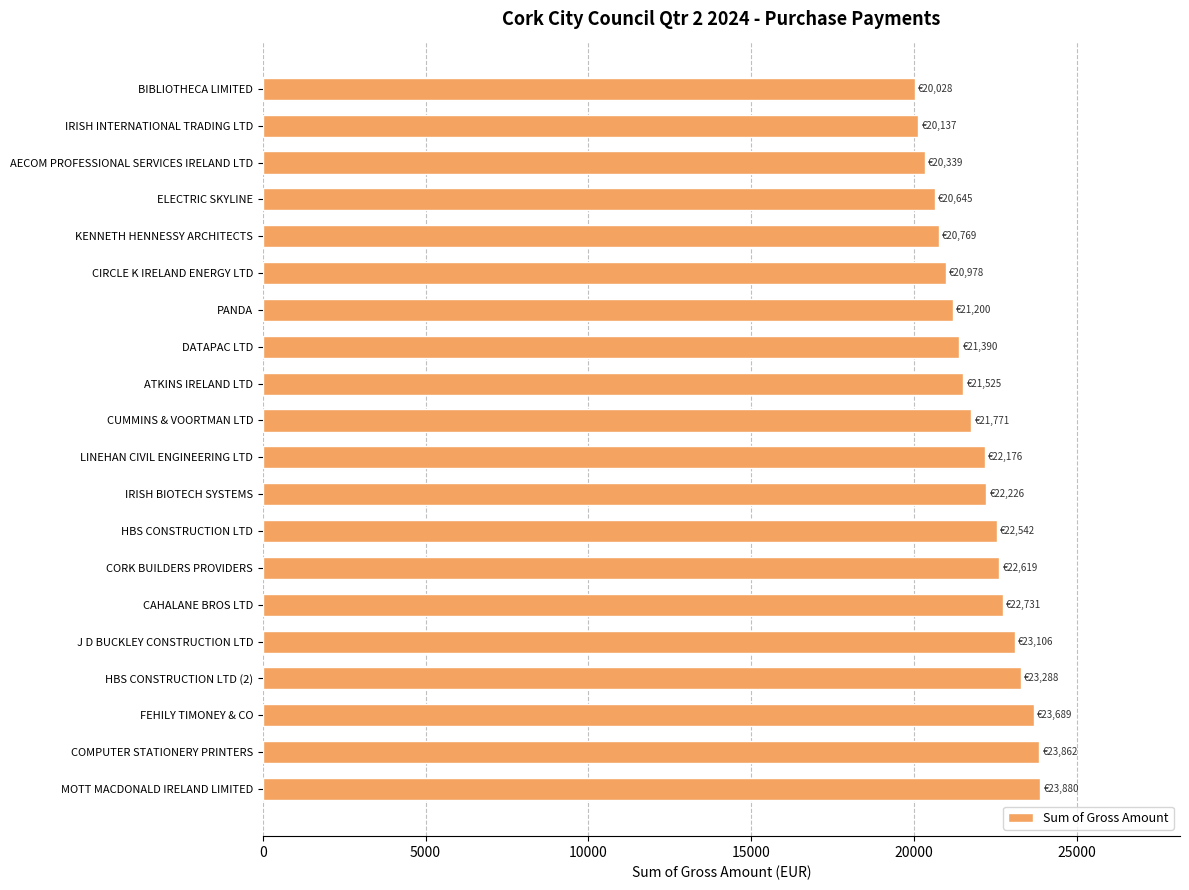

What is the maximum value shown in the chart?

23880.5